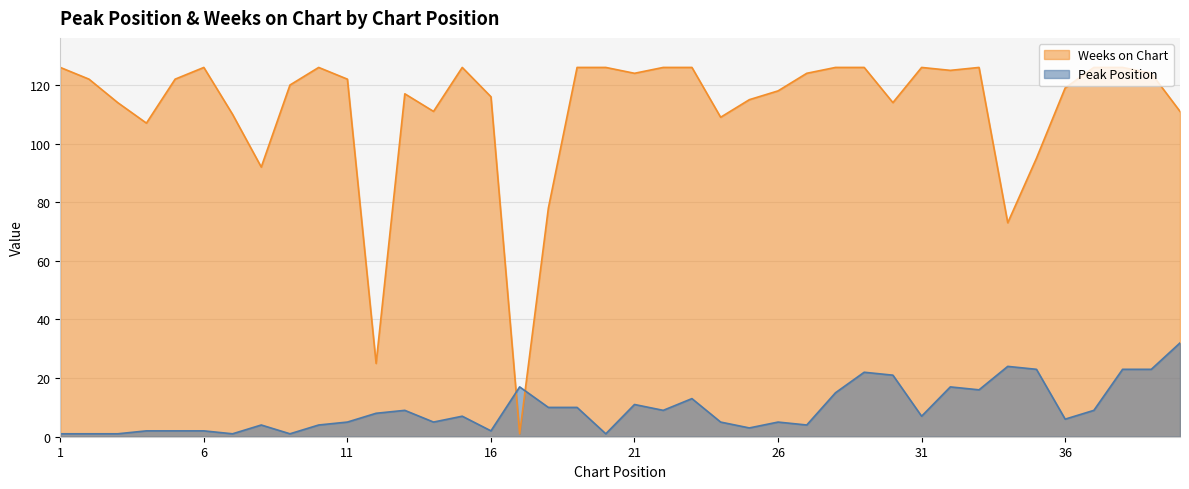

Where do Peak Position and Weeks on Chart first cross each other?

16 and 17